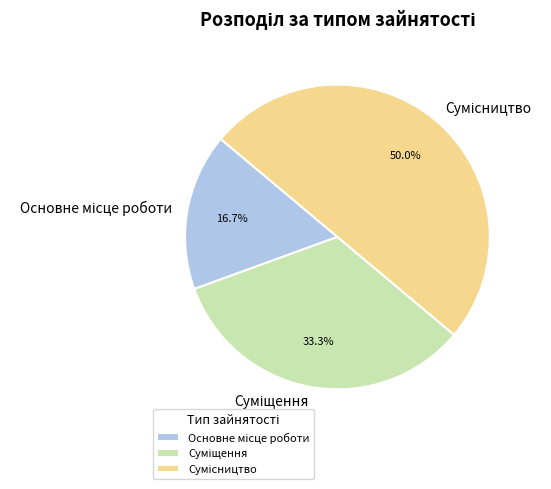

How many slices are in this pie chart?

3